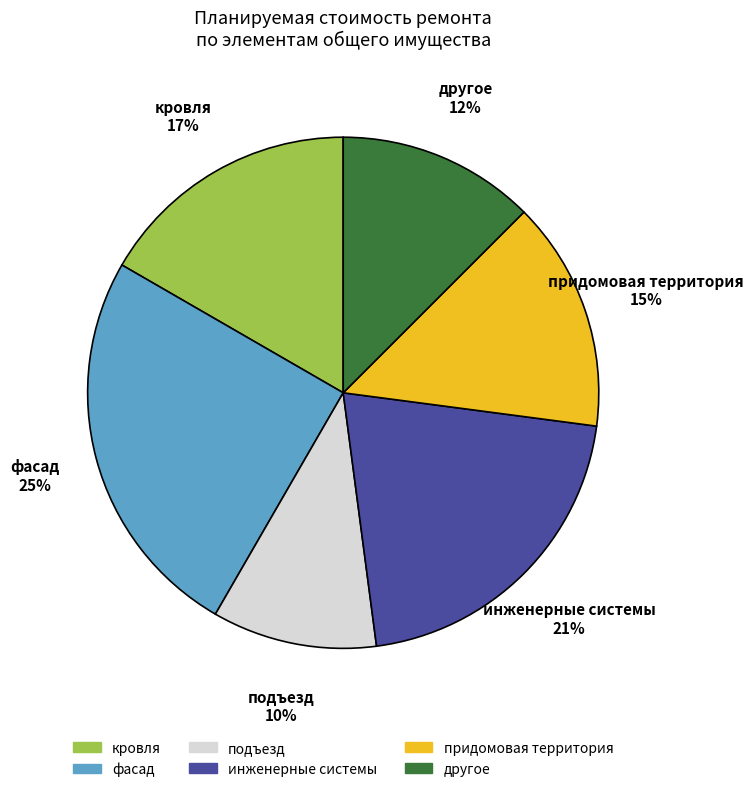

To the nearest percent, what is the average slice percentage?

17%